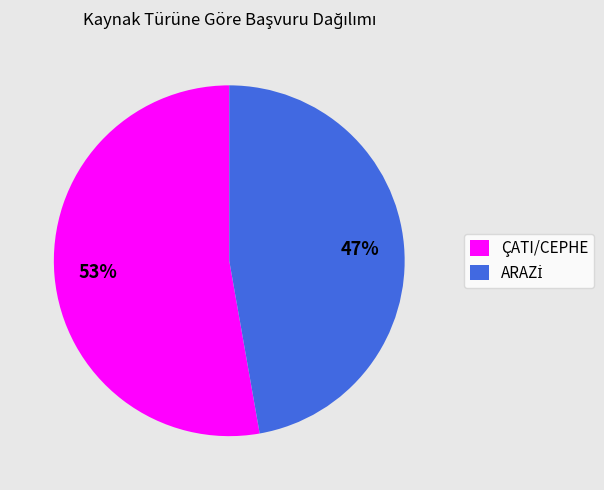

To the nearest percent, what is the average slice percentage?

50%